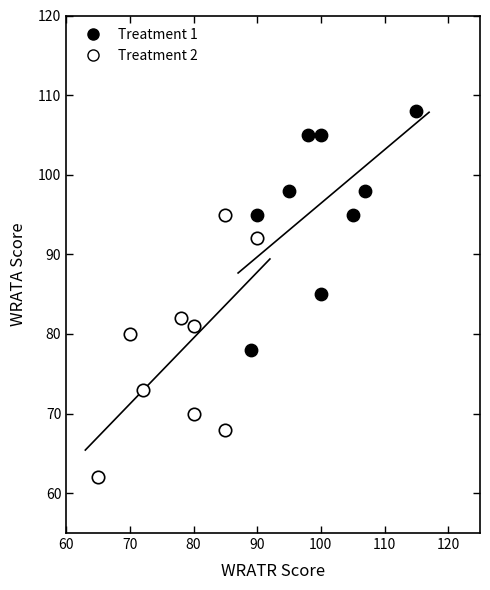

Which series reaches the minimum Y coordinate?

Treatment 2